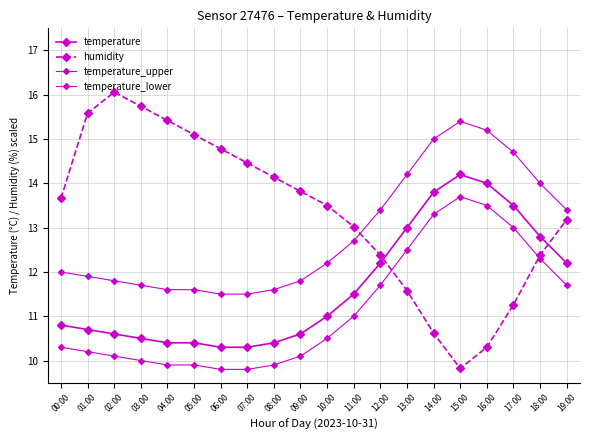

Rank the series at 12:00 from highest to lowest value.

temperature_upper, humidity, temperature, temperature_lower